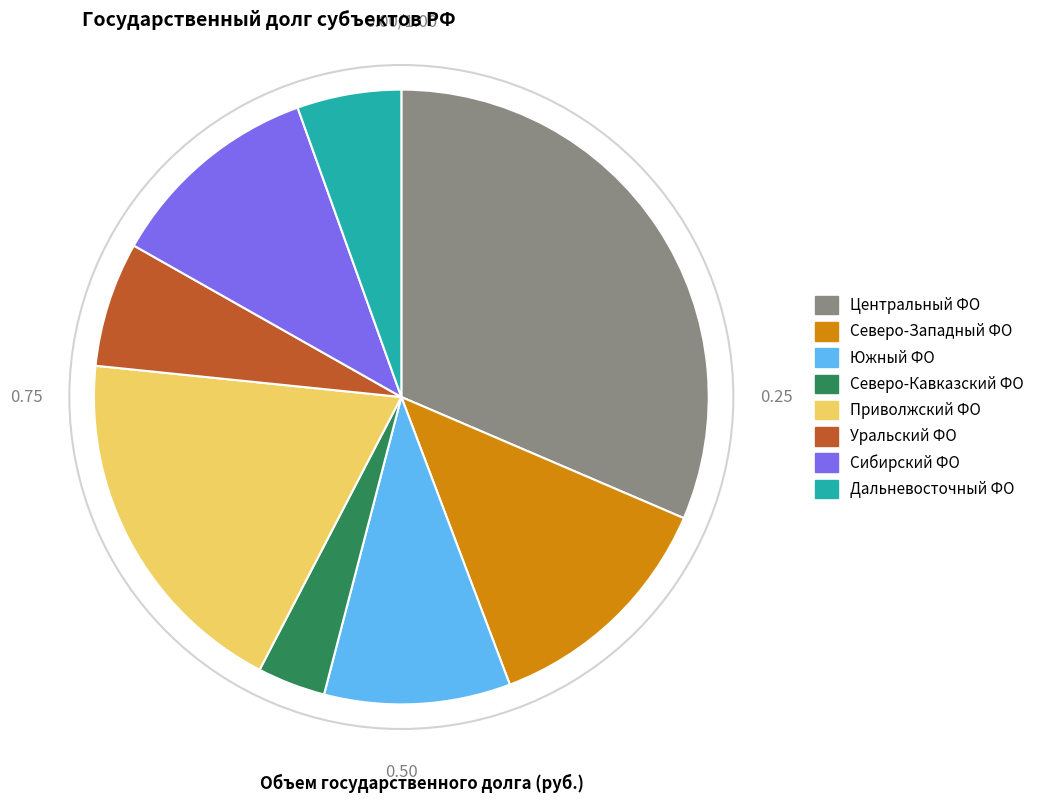

Is there any slice that represents more than half of the pie?

No